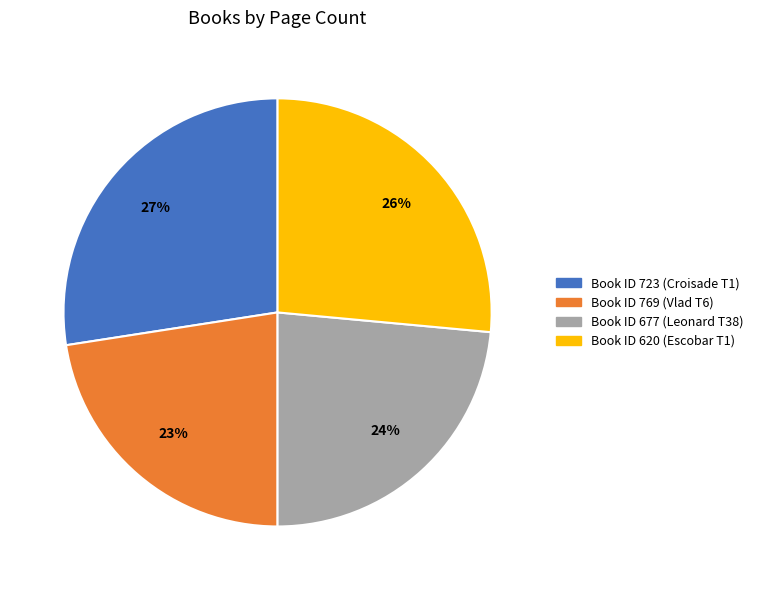

Does any single category account for the majority?

No